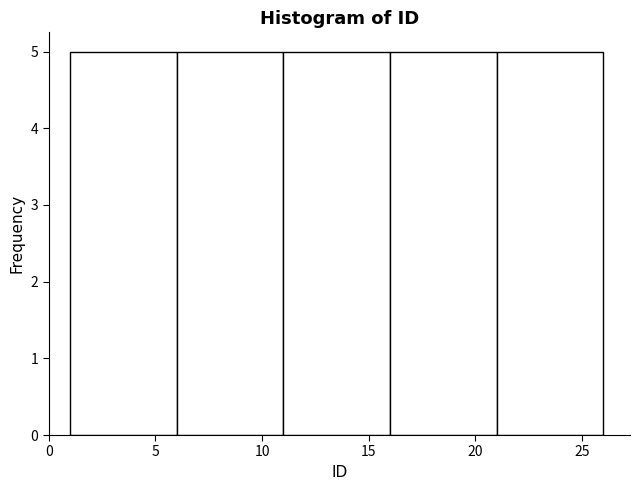

How tall is the bar that spans 6 to 11 on the x-axis? The values are not printed on the chart, so give them approximately, as read against the axis.

5